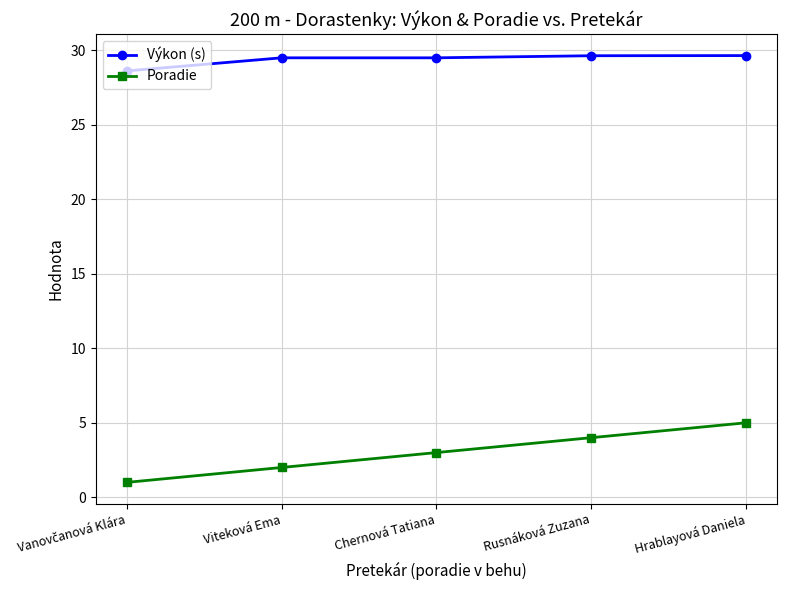

True or false: Poradie has more than 1 interior local peaks.

False